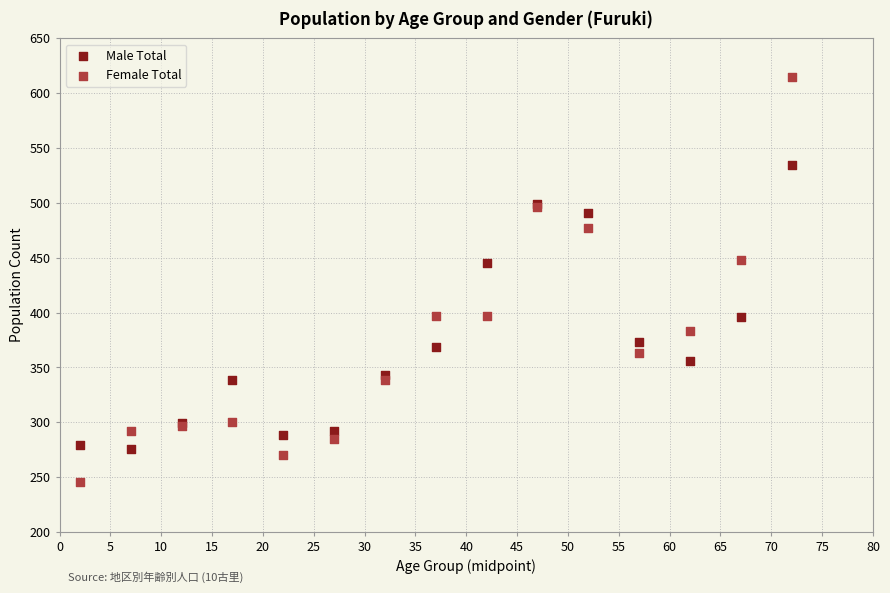

Which series has the largest Y range (max minus min)?

Female Total